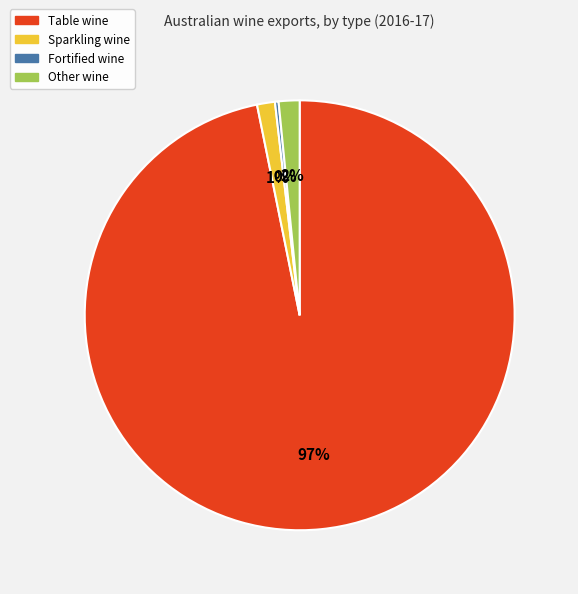

To the nearest percent, what percentage of the pie is Sparkling wine?

1%